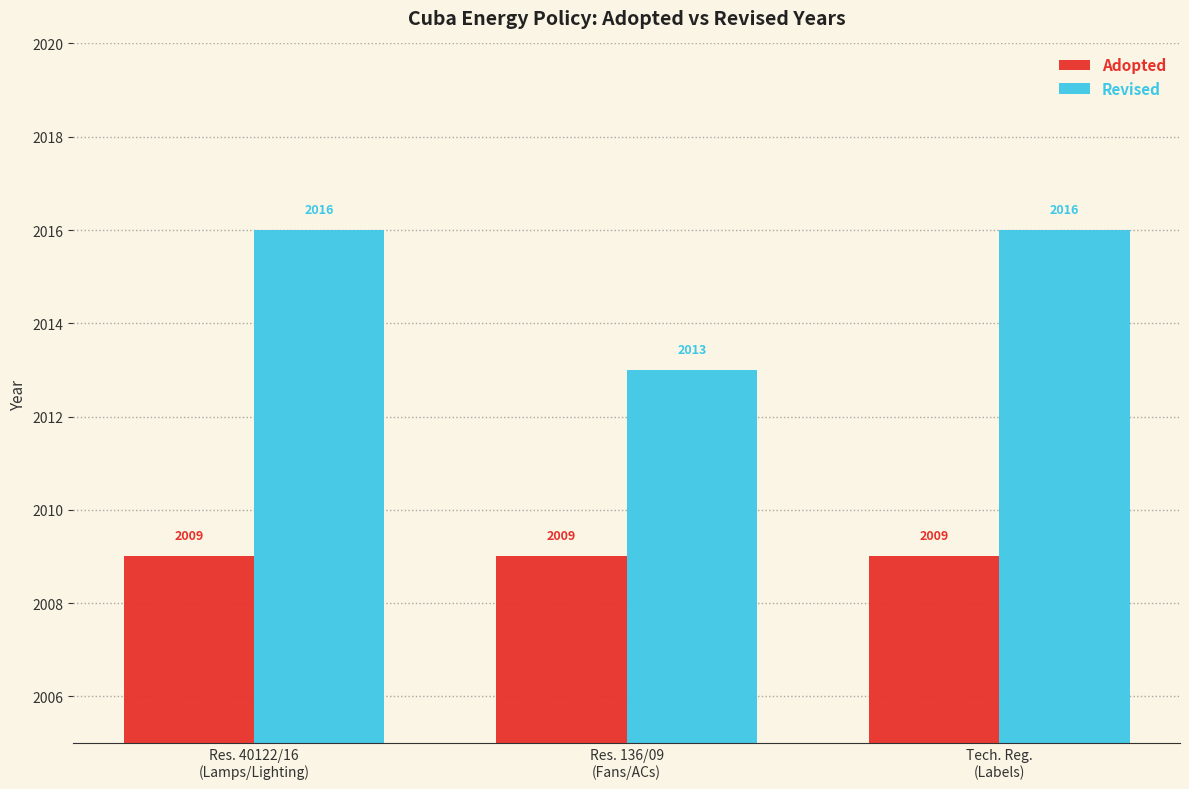

Reading left to right, list all the values displayed in this chart.

Adopted: 2009	2009	2009
Revised: 2016	2013	2016